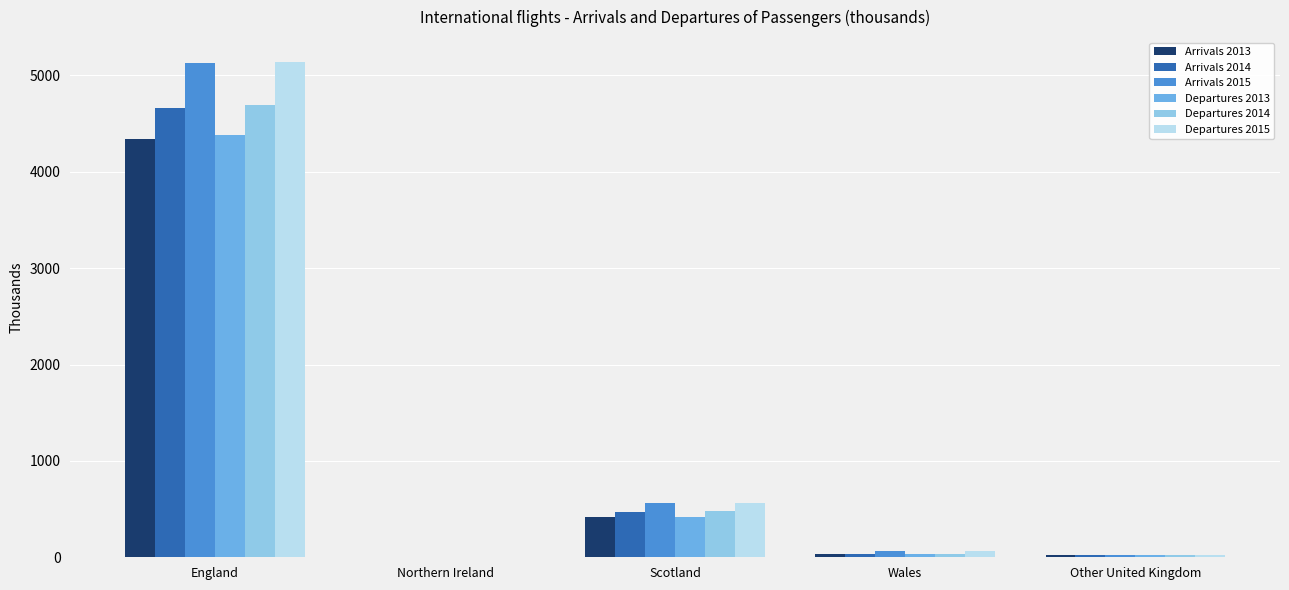

What are all the series names shown in the legend?

Arrivals 2013, Arrivals 2014, Arrivals 2015, Departures 2013, Departures 2014, Departures 2015